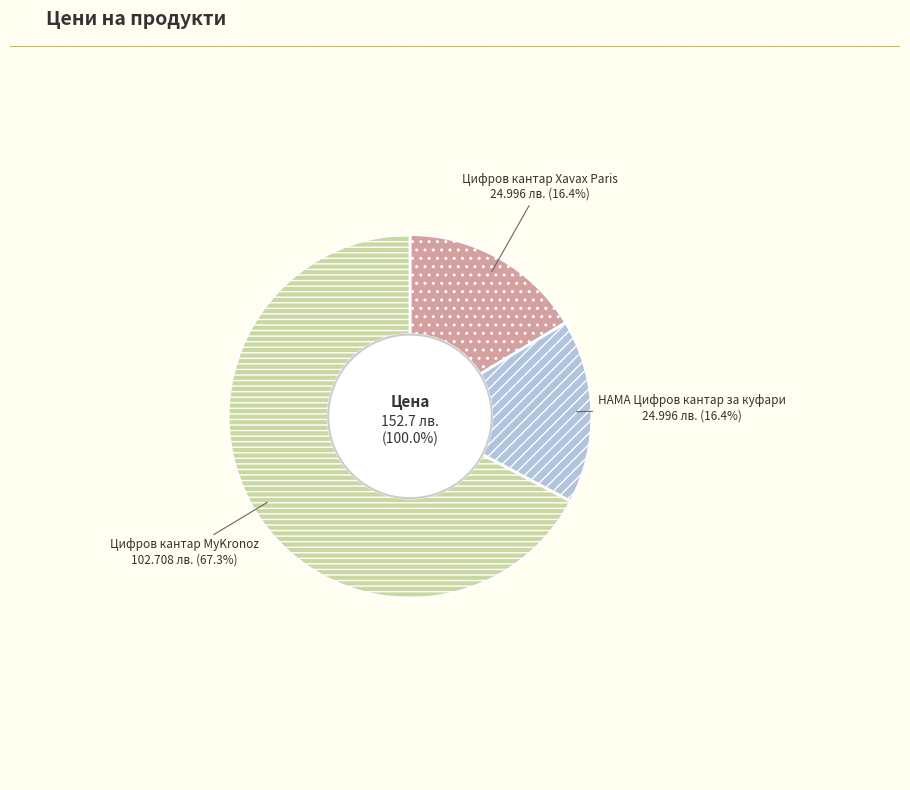

To the nearest percent, what percentage of the pie is HAMA Цифров кантар за куфари?

16%